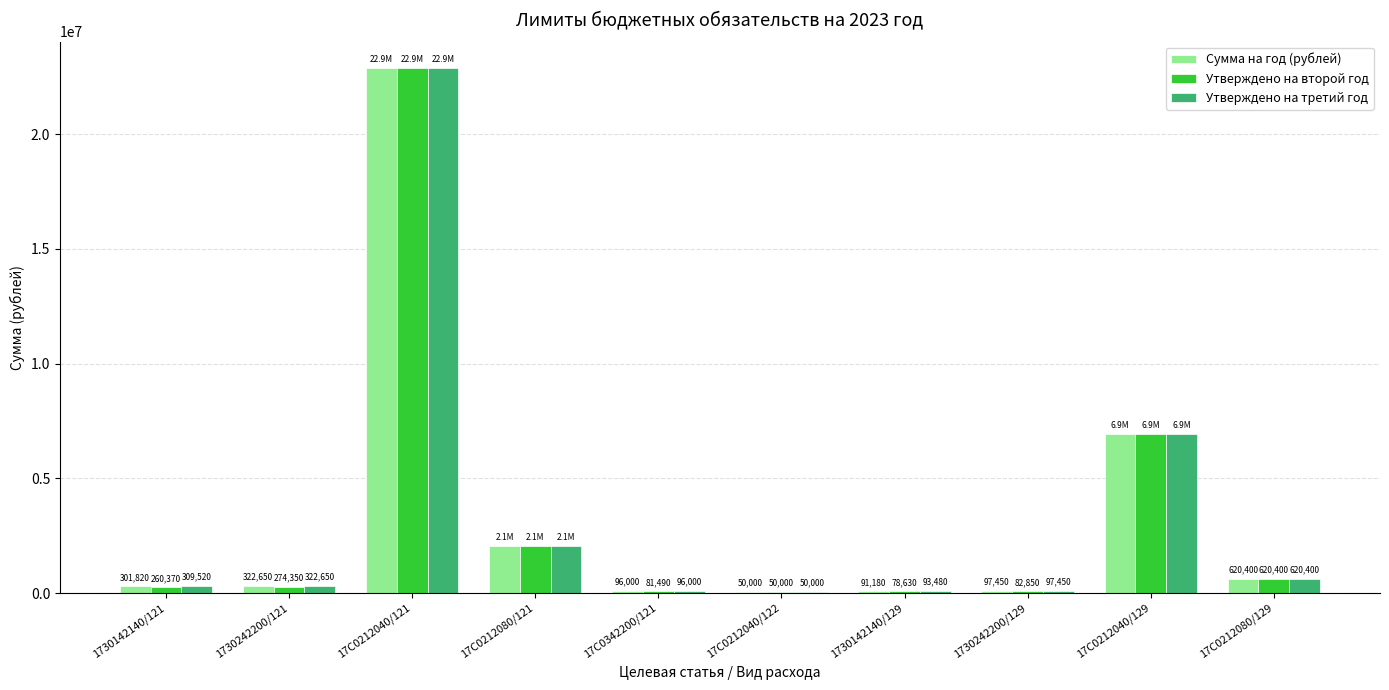

What value does the Сумма на год (рублей) series have at 1730142140/129, to the nearest 10?

91180